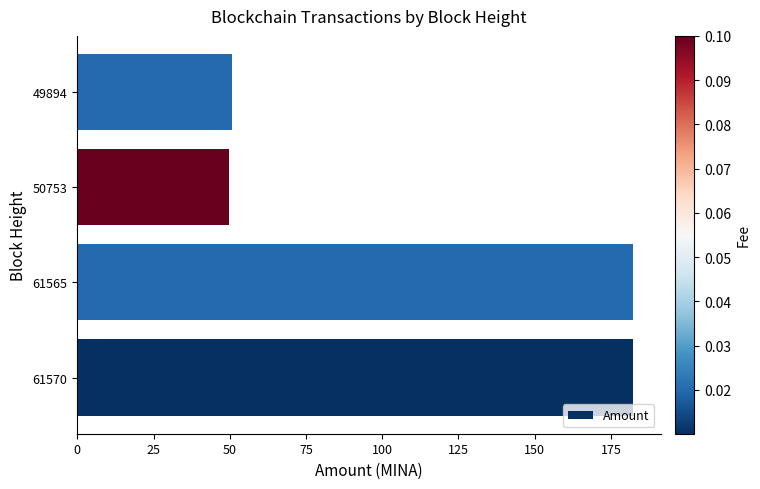

What is the maximum value shown in the chart?

182.2